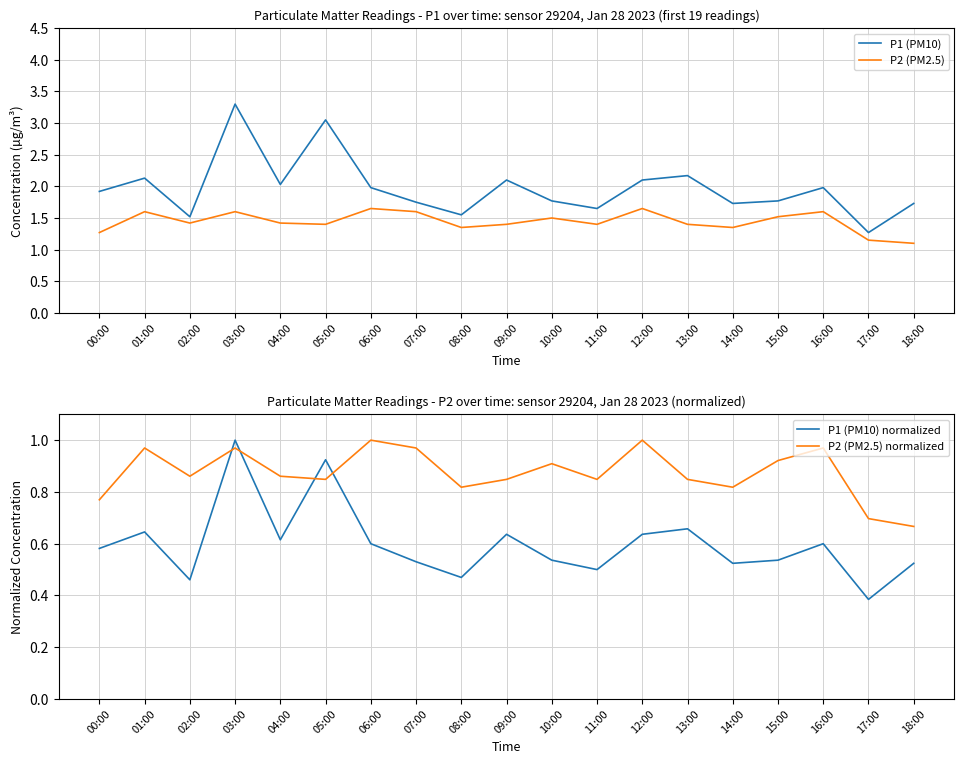

At which label is P1 (PM10) closest to 2?

06:00